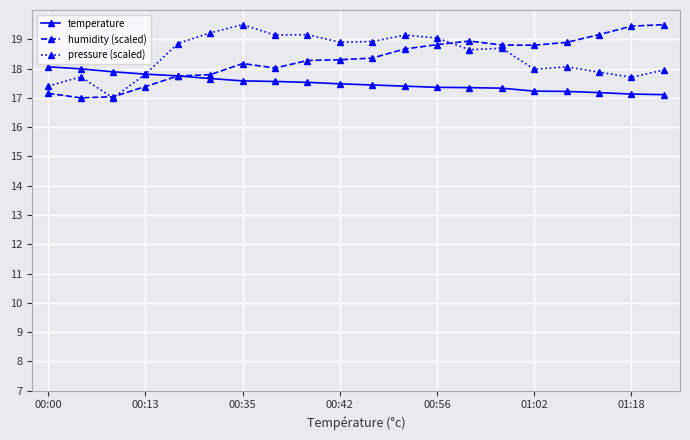

What is the average value of the humidity (scaled) series?

18.3